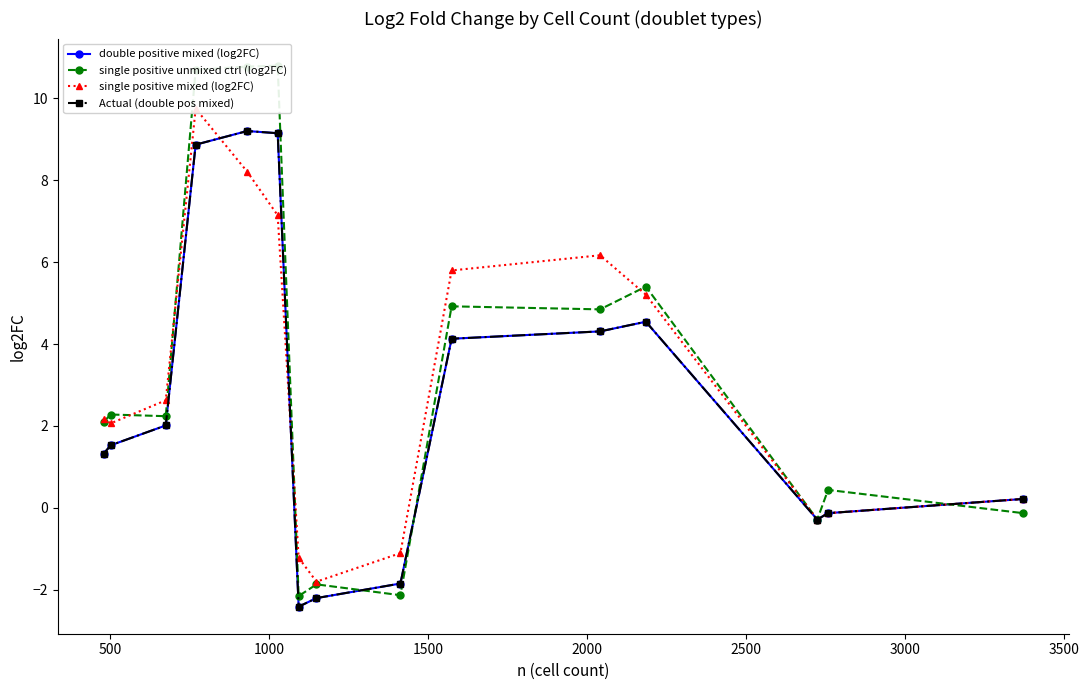

How many intersections are there between single positive mixed (log2FC) and double positive mixed (log2FC)?

2